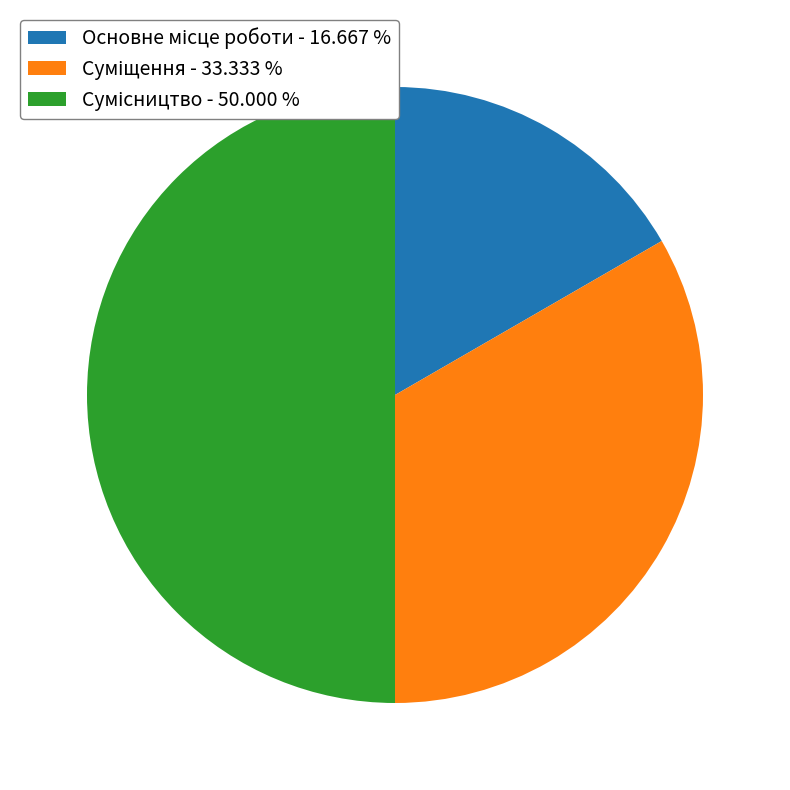

Is it true that Сумісництво is 40% of the pie?

False